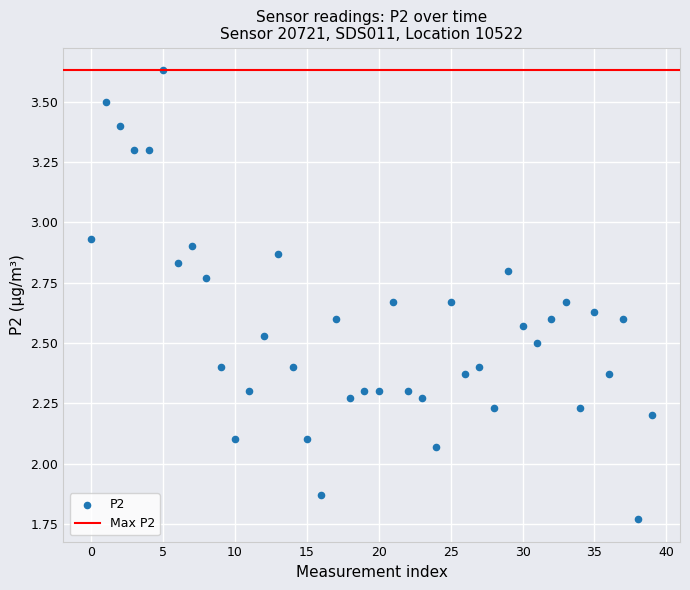

How many data points are displayed?

40